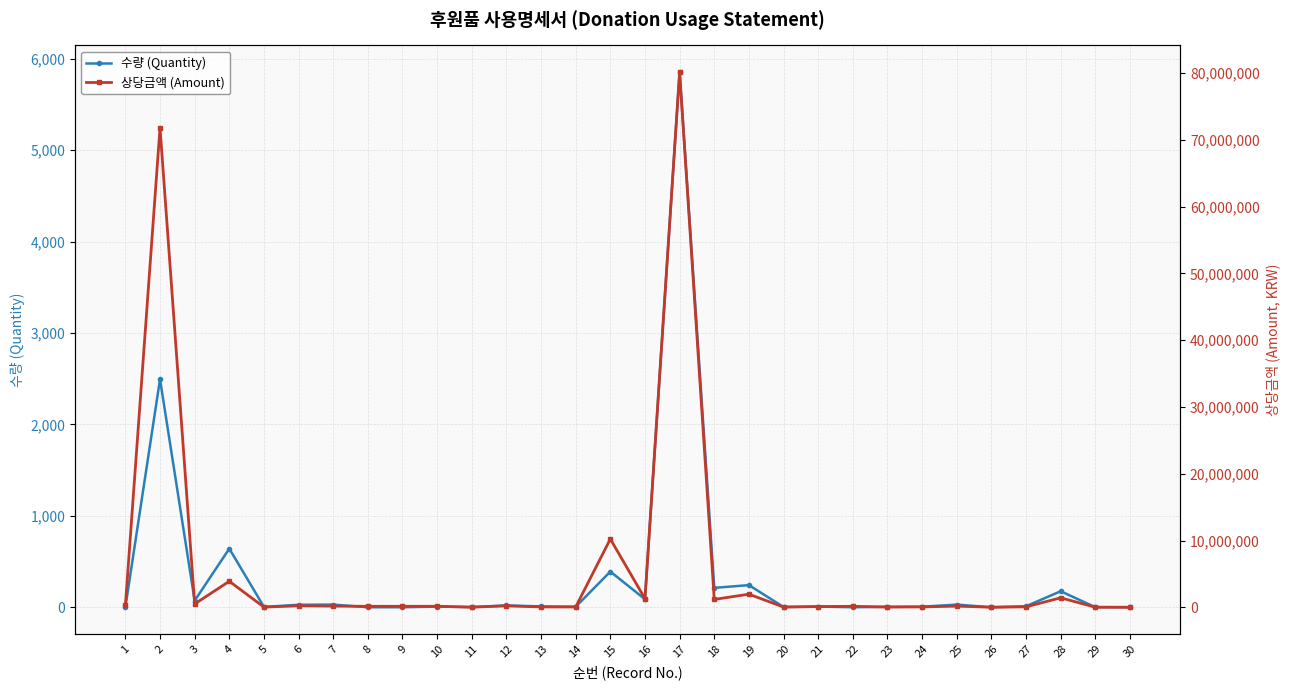

Read the 수량 (Quantity) value at 16, to the nearest 50.

100